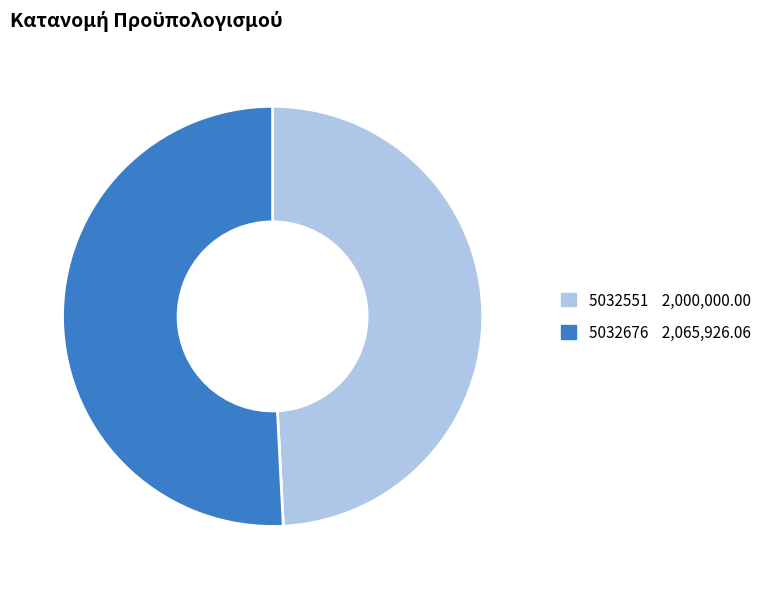

Which slice represents more than half of the pie?

5032676